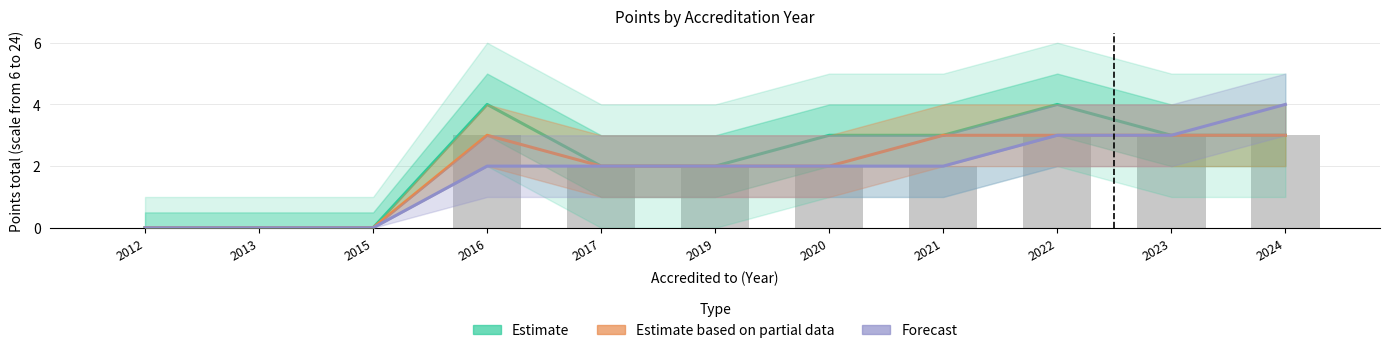

At 2013, list the series in order from largest to smallest.

Estimate, Estimate based on partial data, Forecast